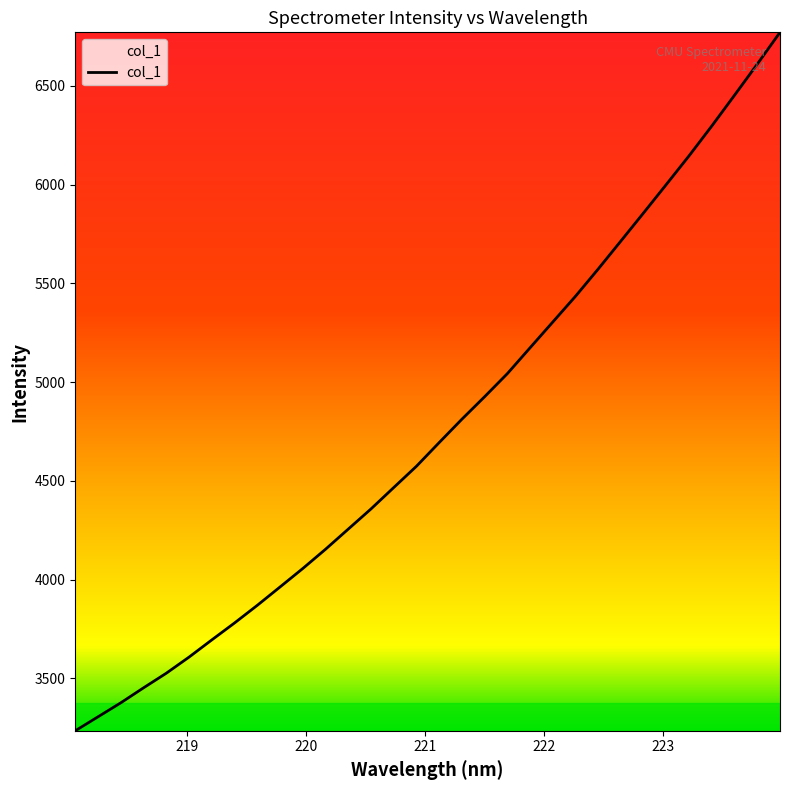

What is the maximum value shown in the chart?

6771.0